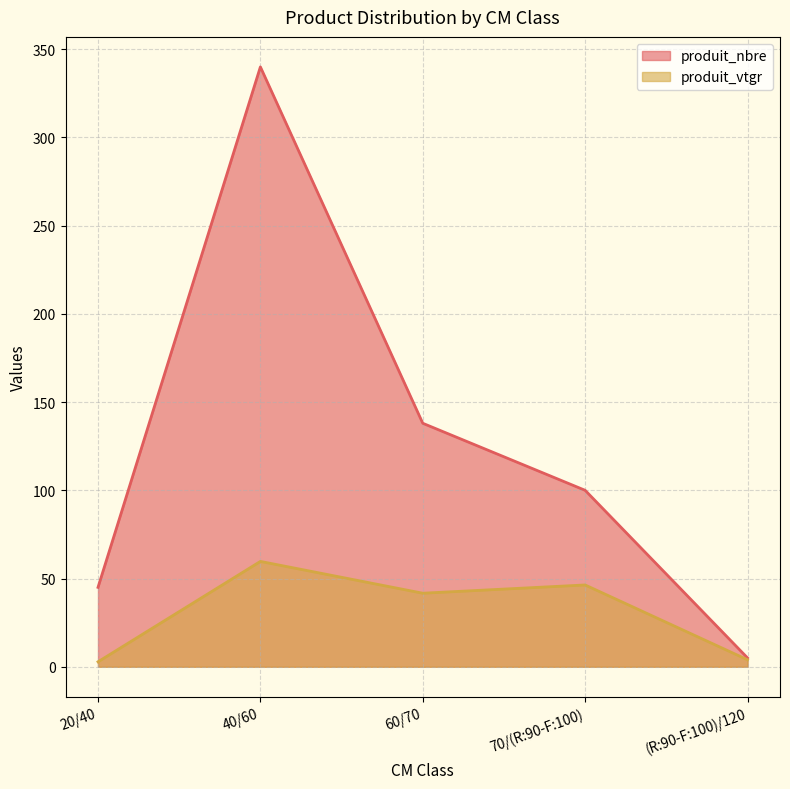

What is the spread (max minus min) of values at 20/40?

42.2